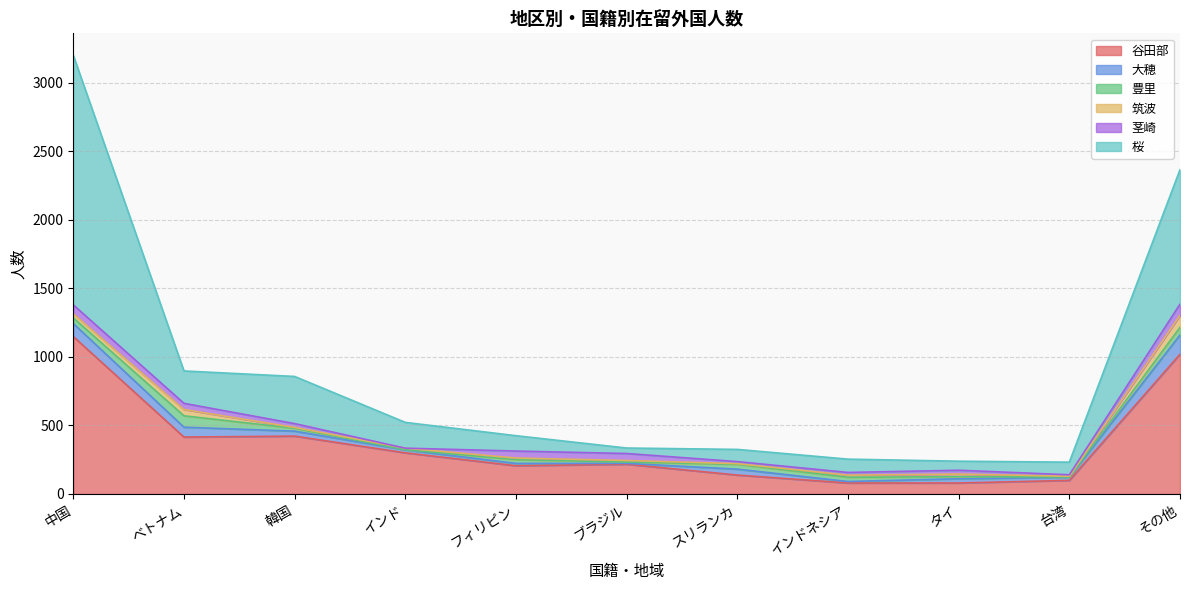

True or false: 筑波 has a value of 2 at 台湾.

False